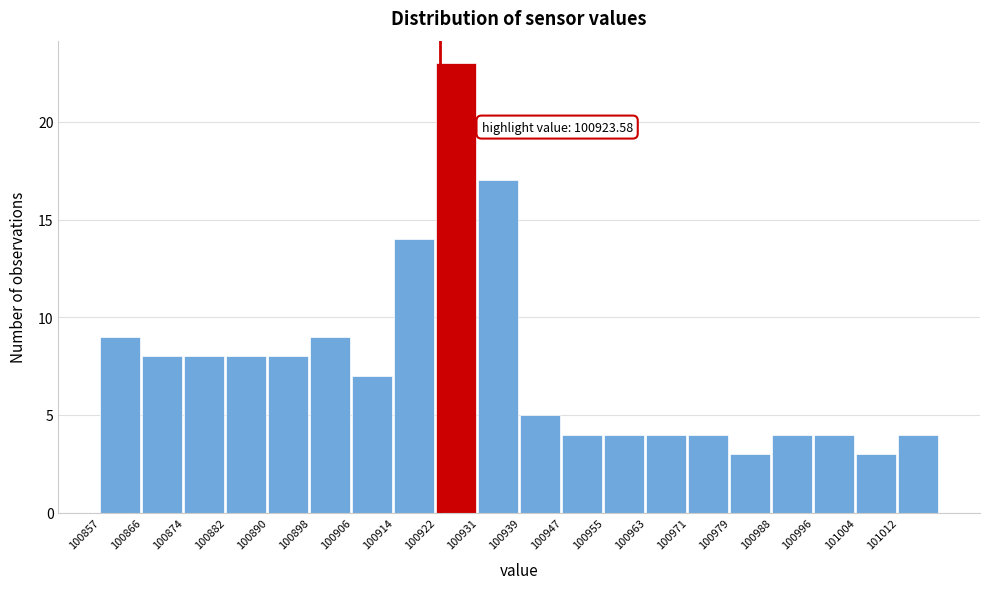

Which range on the x-axis has the tallest bar?

100923 to 100931